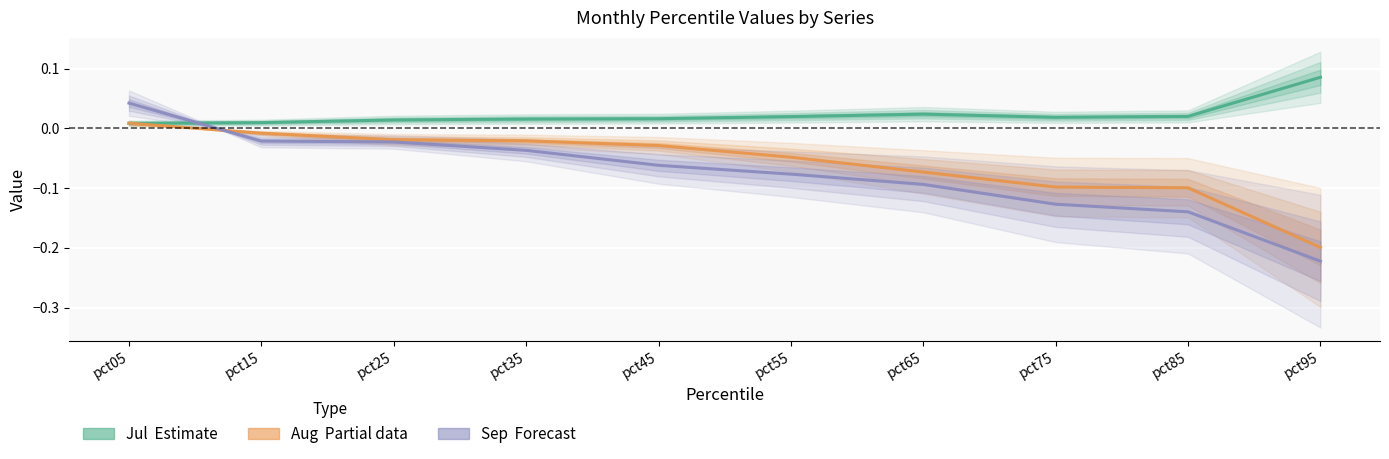

How many times do Sep (Forecast) and Aug (Partial) cross each other?

1